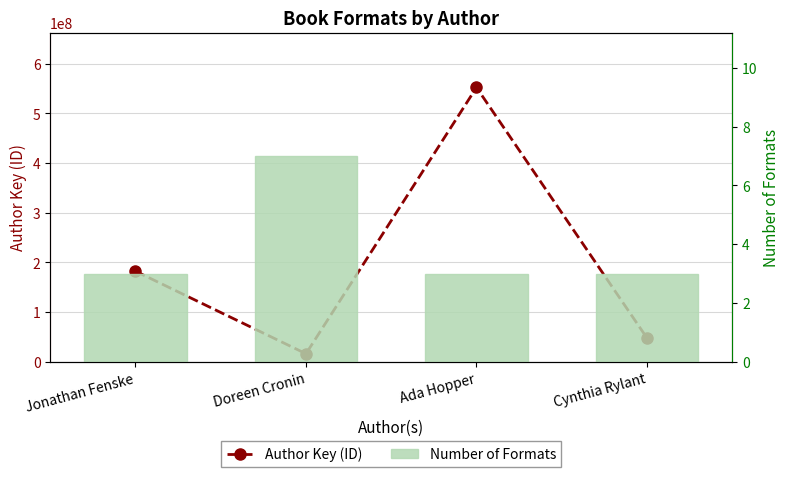

Reading left to right, extract all data points from this chart.

Author Key (ID): 182370118	16199898	552324265	47876433
Number of Formats: 3	7	3	3